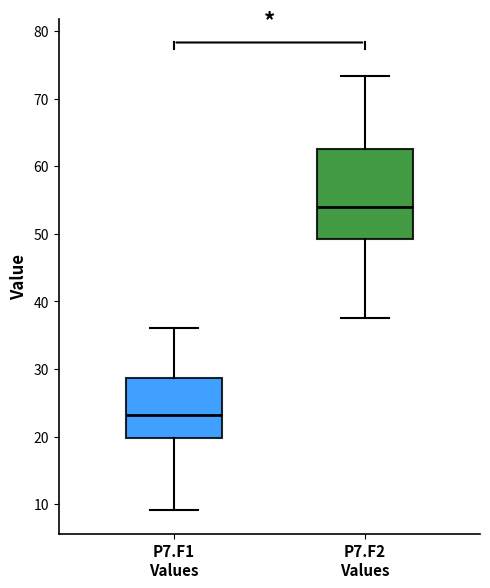

Reading left to right, transcribe this box plot: for each box, give where its median line is, the range the box spans, and where its two whiskers end, as read against the y-axis. The values are not printed on the chart, so give them approximately, as read against the axis.

P7.F1 Values: median 23, box 20 to 29, whiskers 9 to 36
P7.F2 Values: median 54, box 49 to 62, whiskers 38 to 73